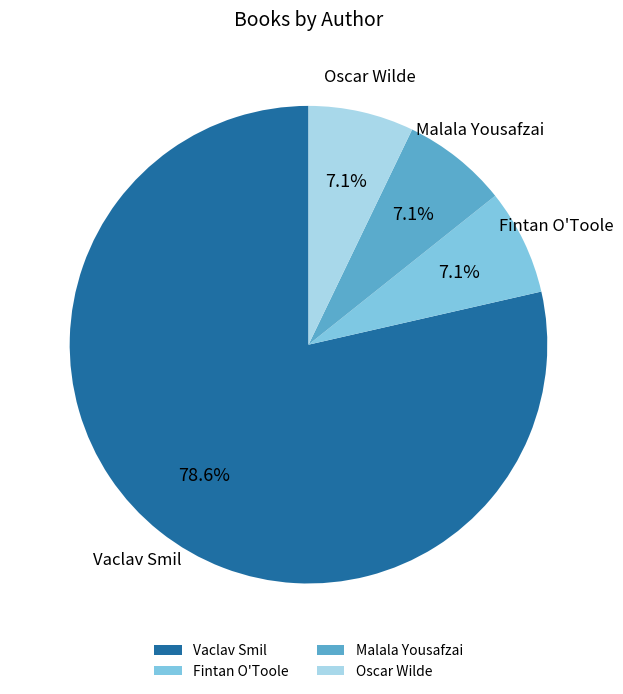

Is there a majority slice in this chart?

Yes